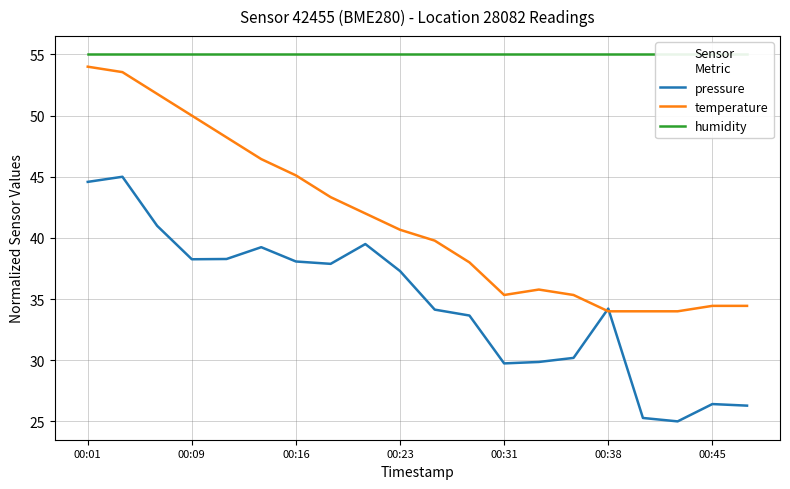

List the series in order of their peak value, lowest first.

pressure, temperature, humidity